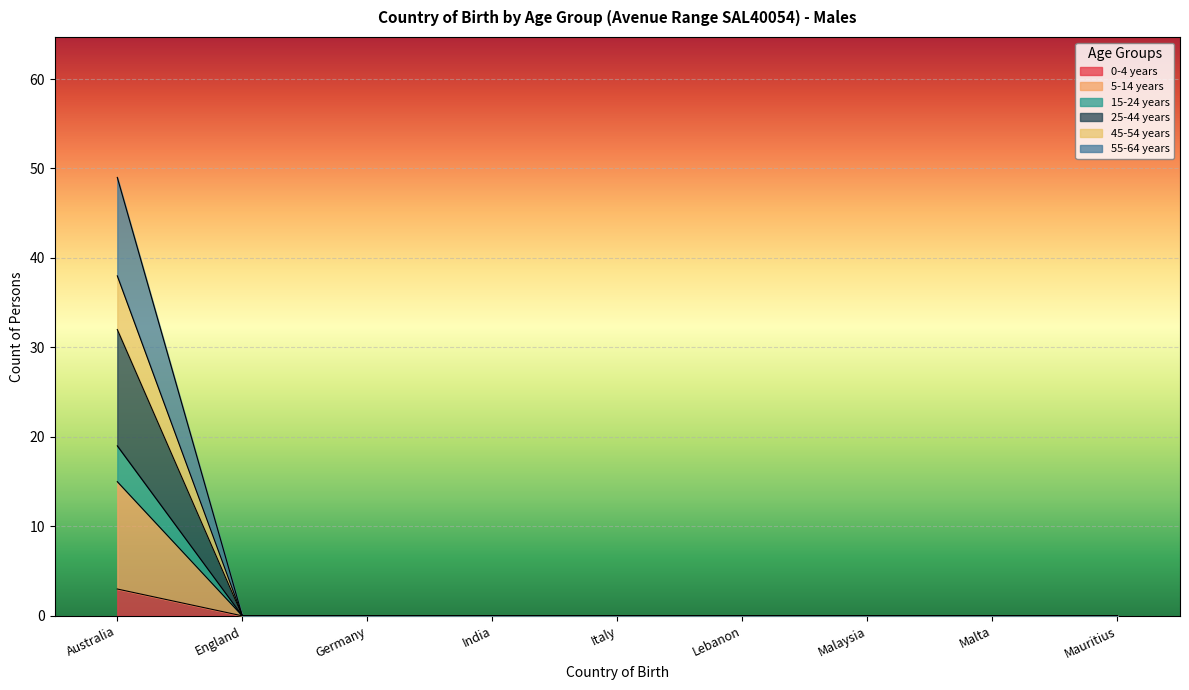

Does the chart display data point markers on the line(s)?

No